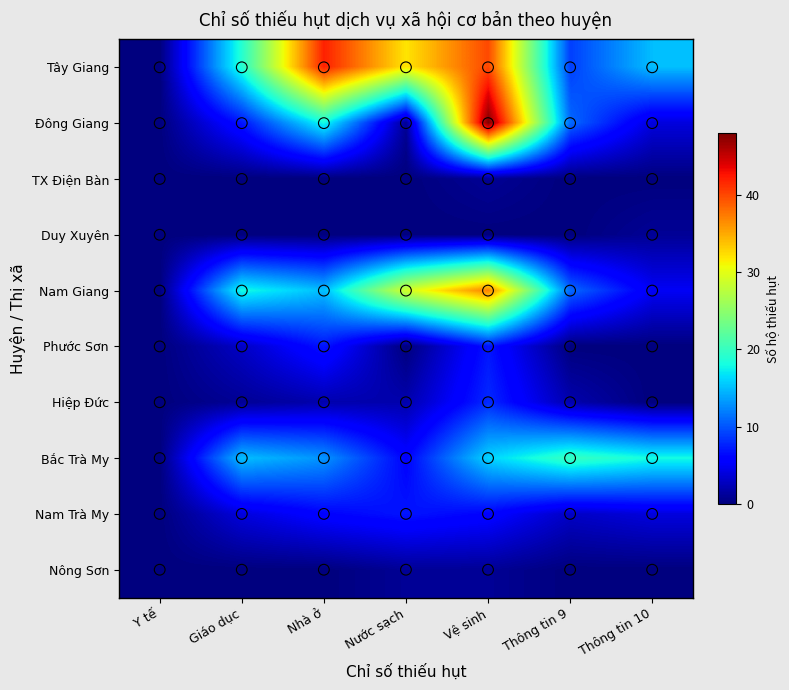

How many series are shown in this chart?

10